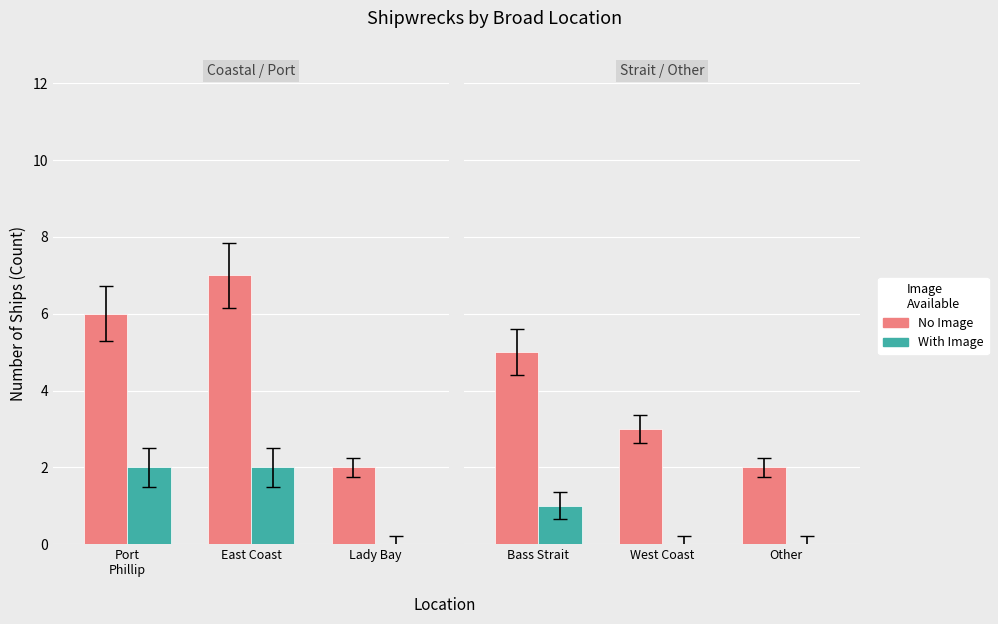

What is the difference between the highest and lowest values at Other?

2